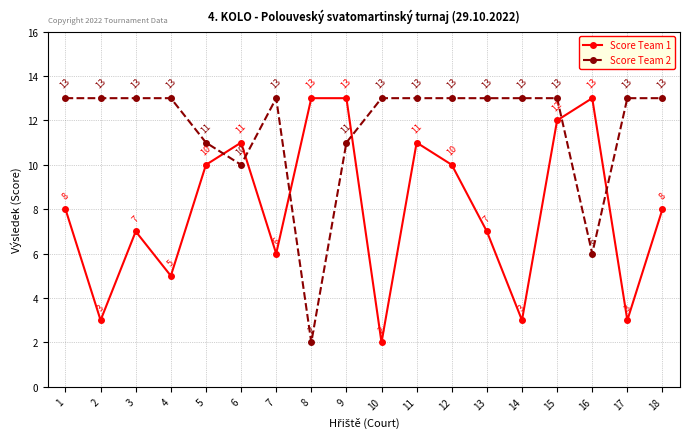

Where is Score Team 2 nearest to the value 7?

16